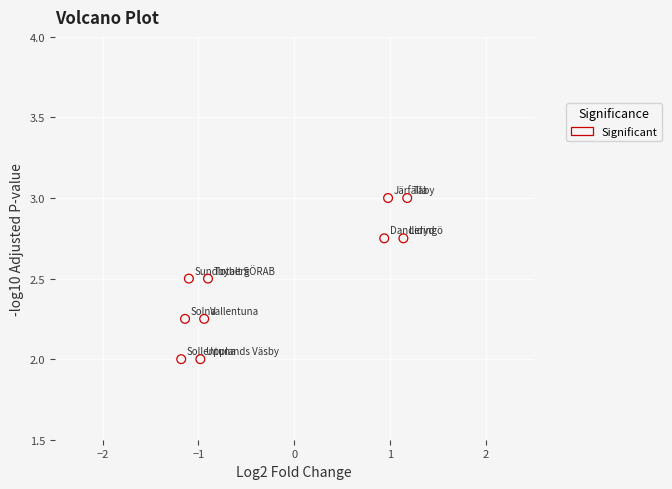

What is the average Y value?

2.5